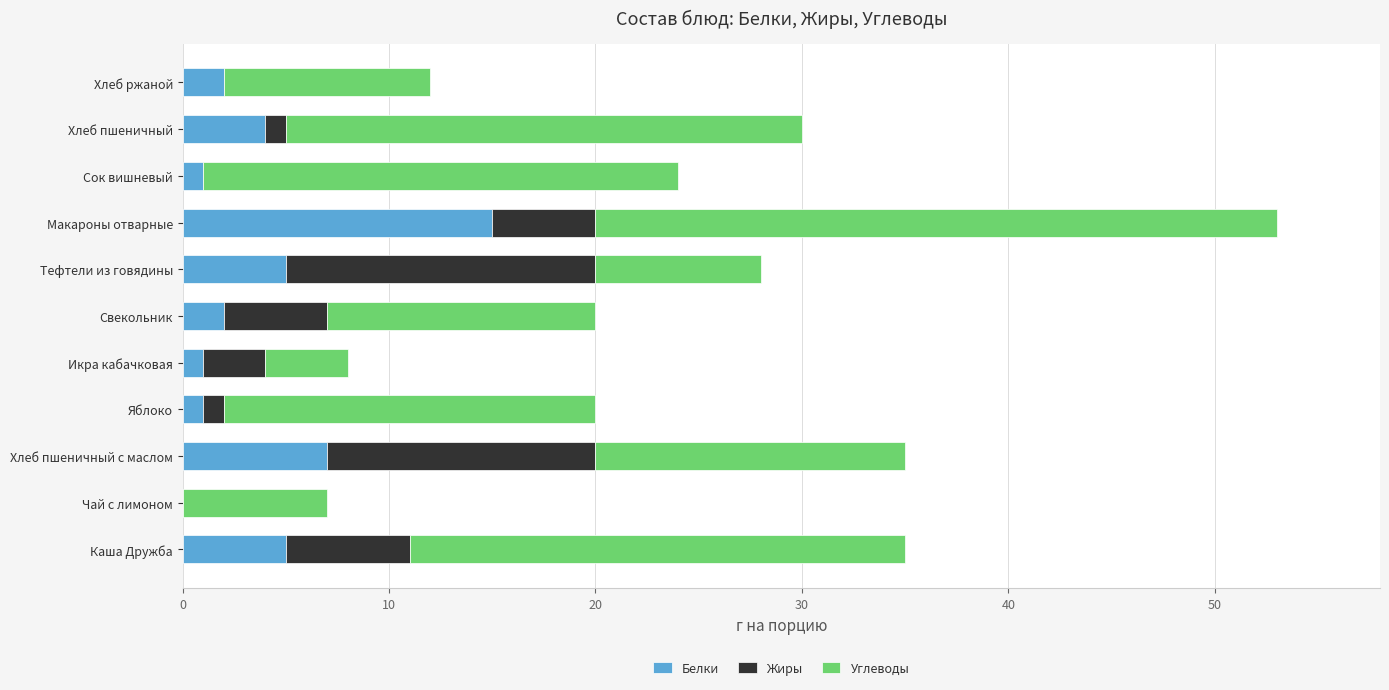

Is it true that Белки equals 2 at Свекольник?

True